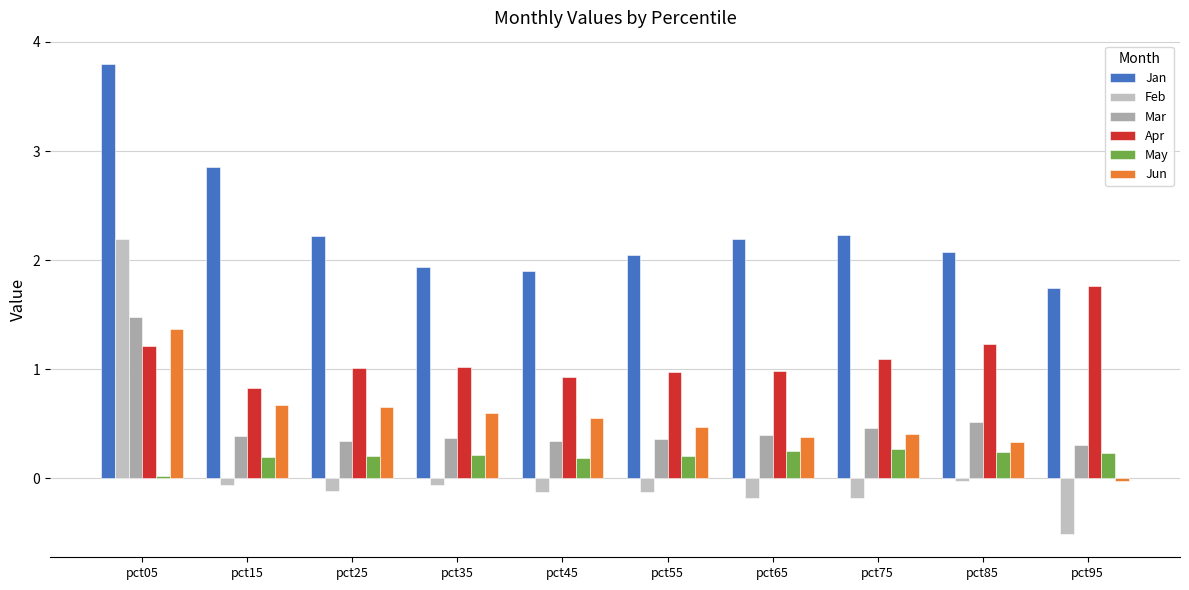

How many bars are there in total?

60